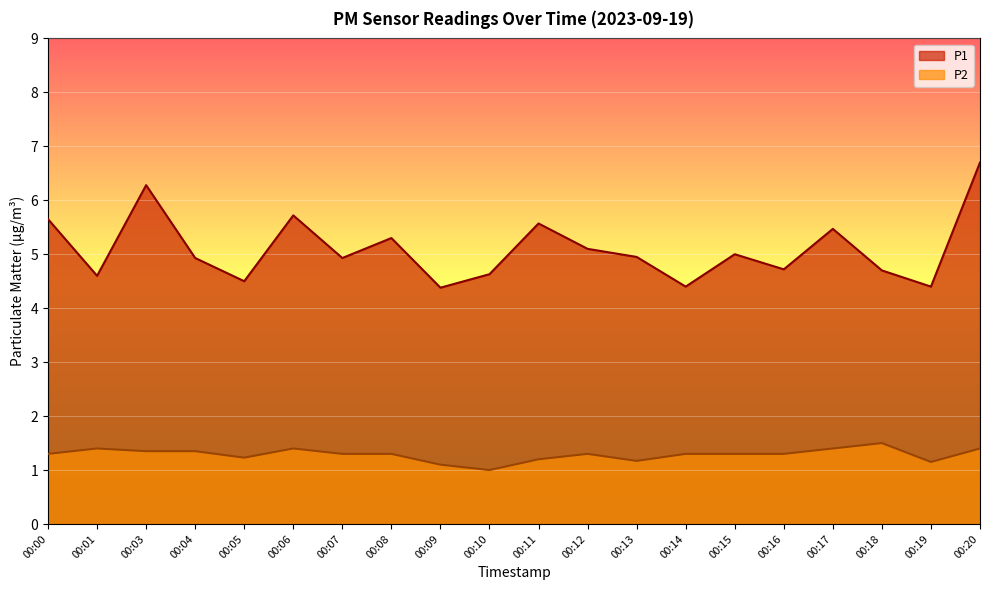

What value does the P2 series have at 00:16?

1.3